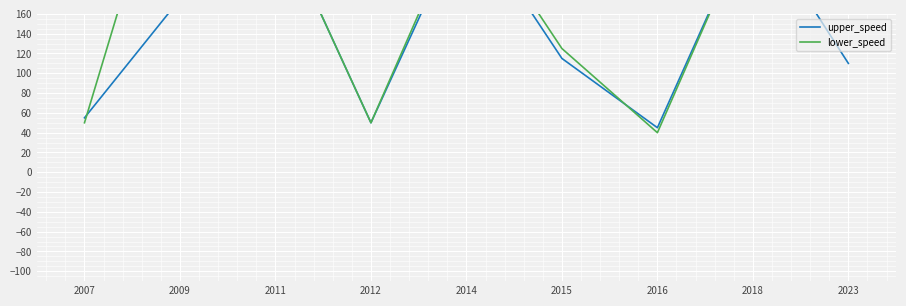

At which category is the sum across all series the highest?

2009